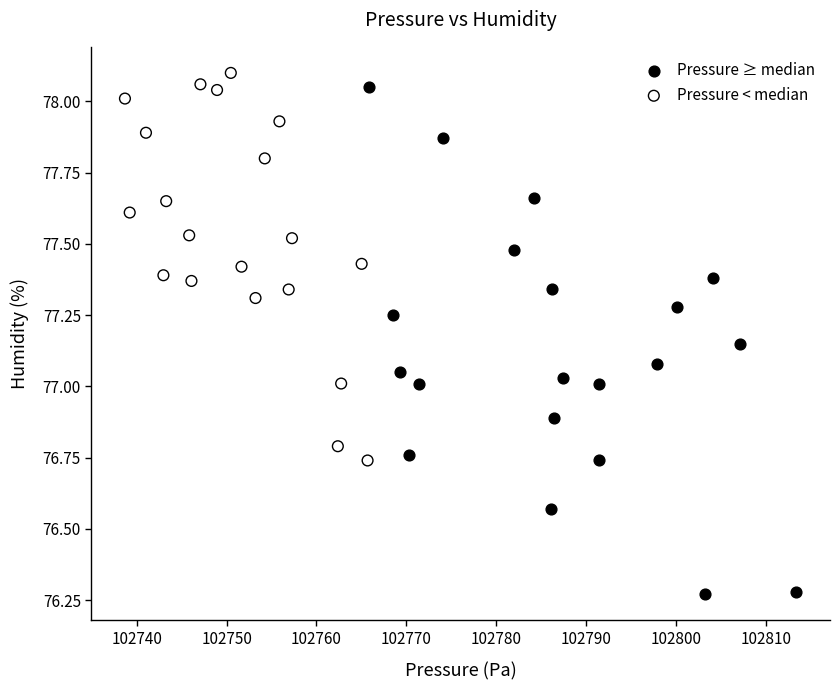

What are all the series names shown in the legend?

Pressure ≥ median, Pressure < median